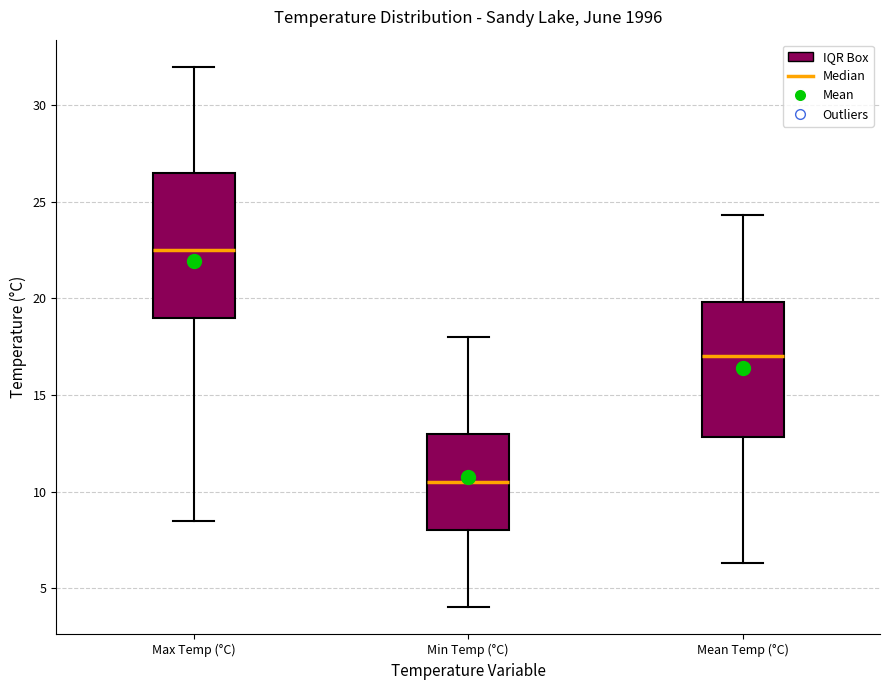

Which box is the tallest, from its lower edge to its upper edge?

Max Temp (°C)